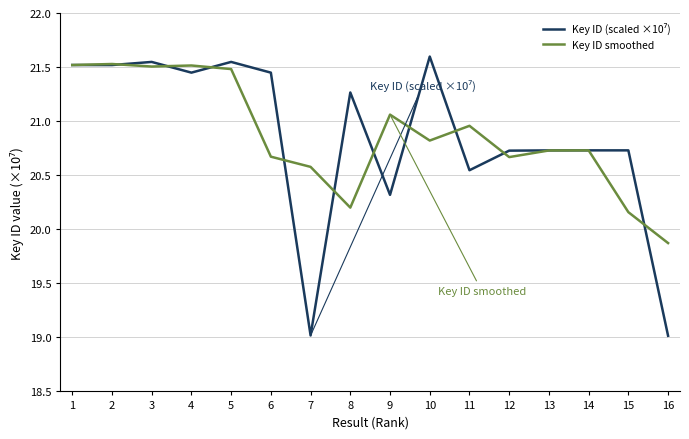

What is the maximum value shown in the chart?

21.6